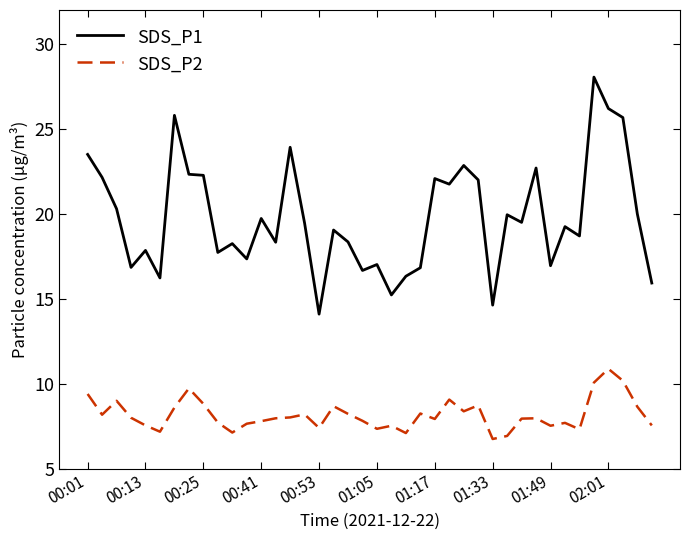

How many distinct data groups are displayed?

2